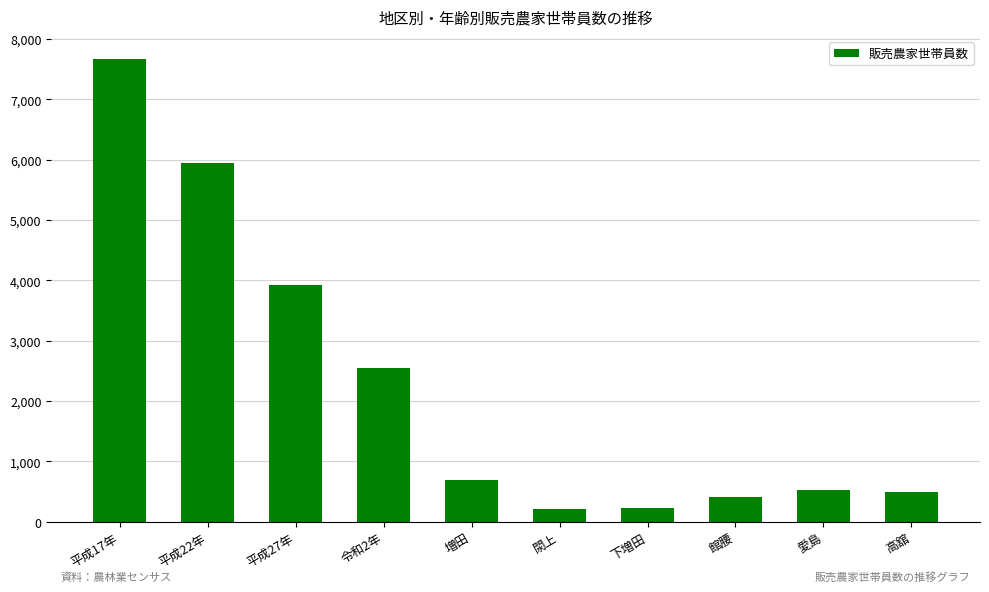

Does the chart contain any negative values?

No